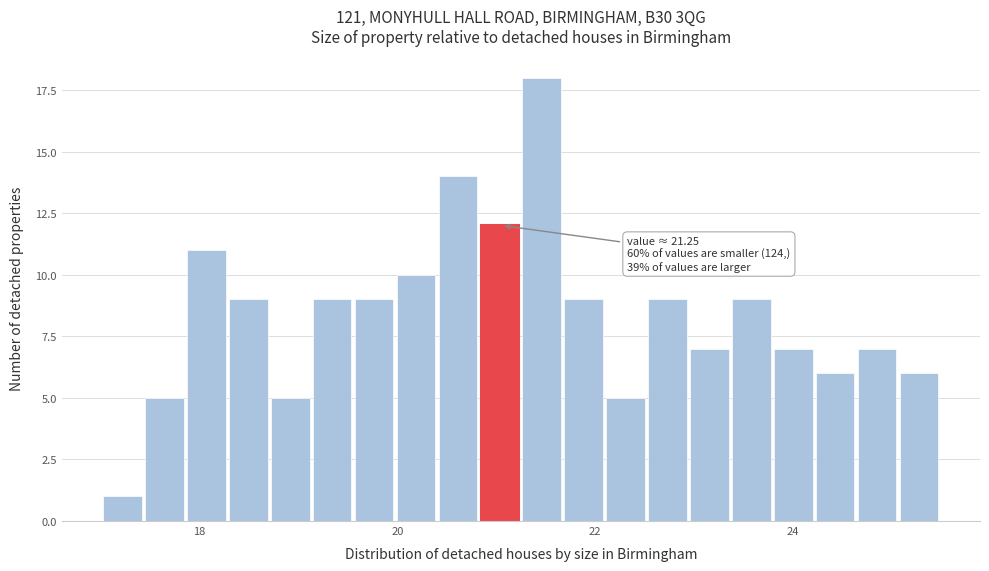

Read against the x-axis, roughly where is the centre of the tallest bar?

21.4